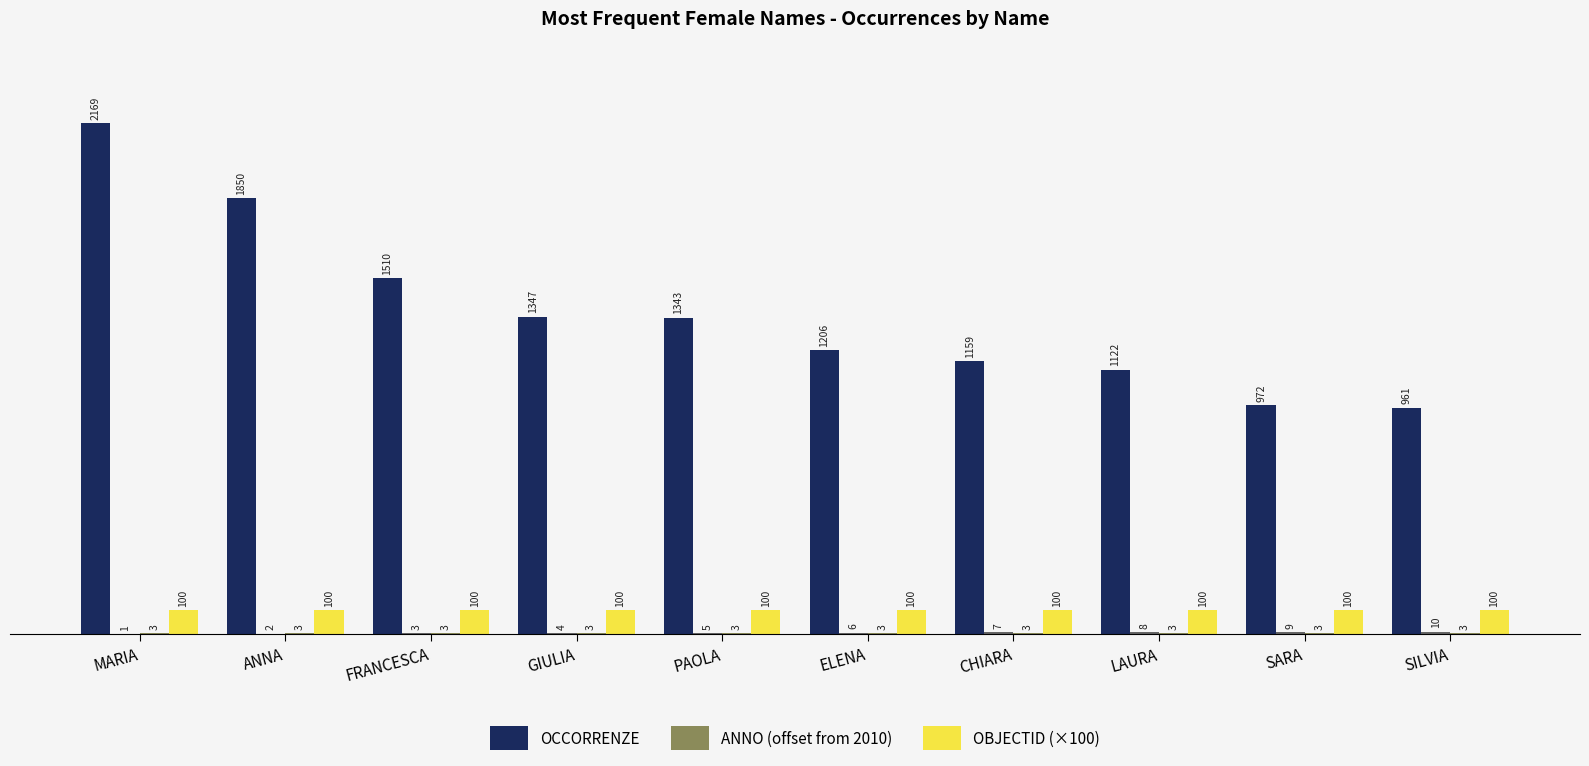

Does the chart contain stacked bars?

No